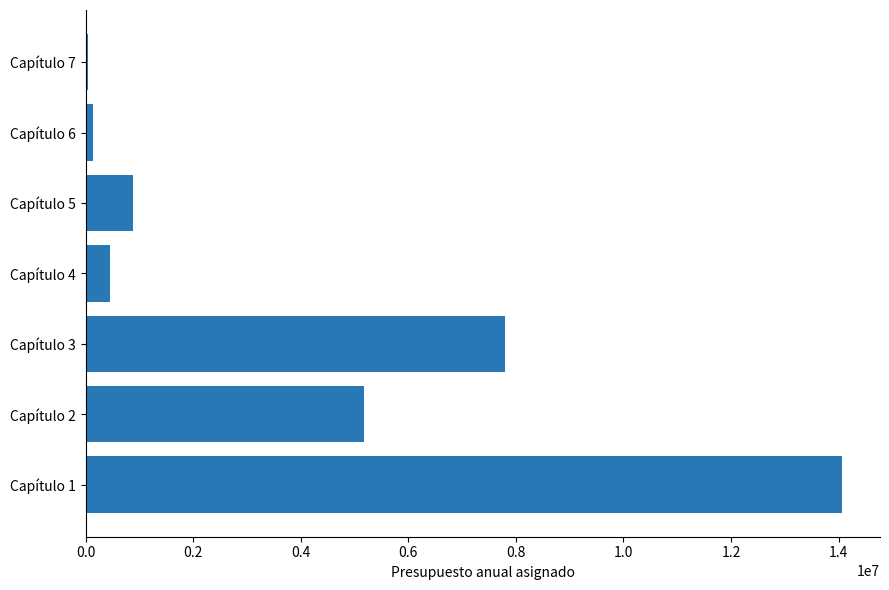

The value at Capítulo 4 is 452980. True or false?

True